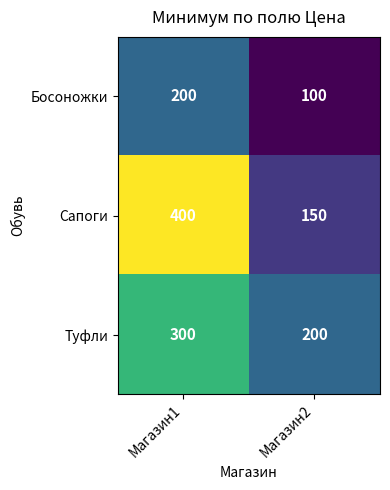

Which category has the highest value across all series?

Магазин1